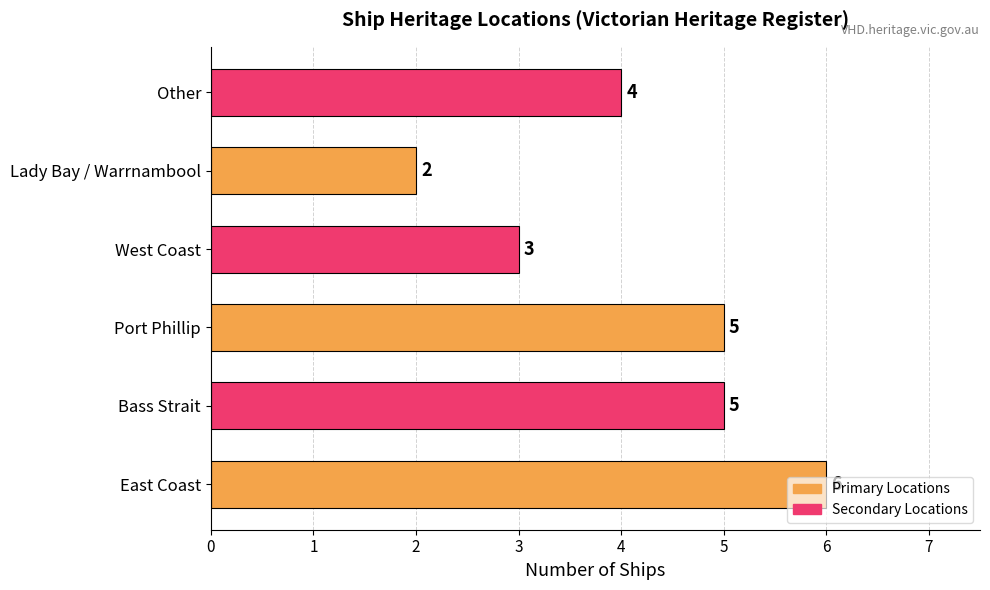

What is the ratio of the value at Port Phillip to the value at East Coast?

0.8